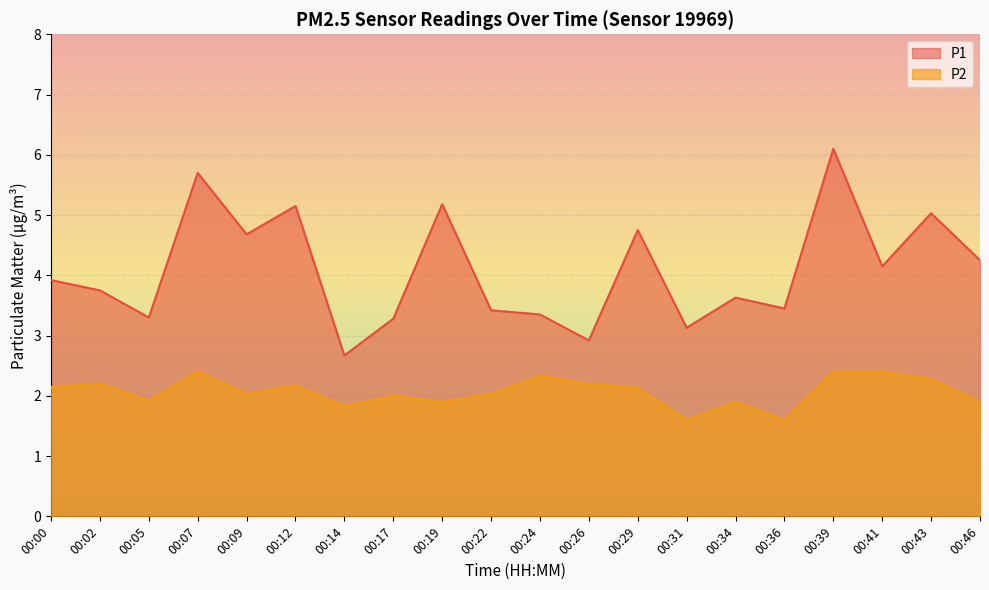

Read the P2 value at 00:39.

2.4